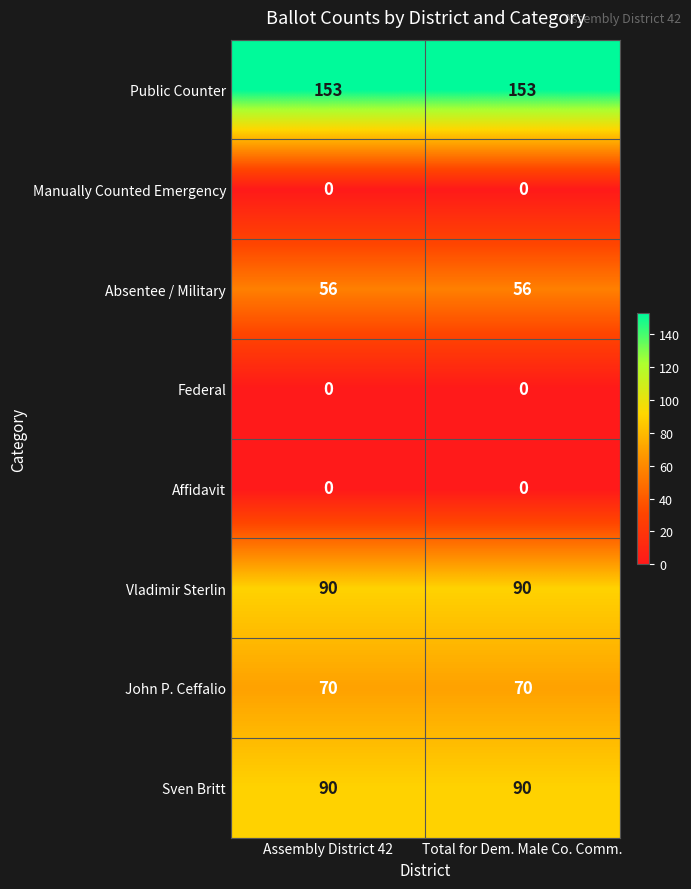

What is the total value across all series at Assembly District 42?

459